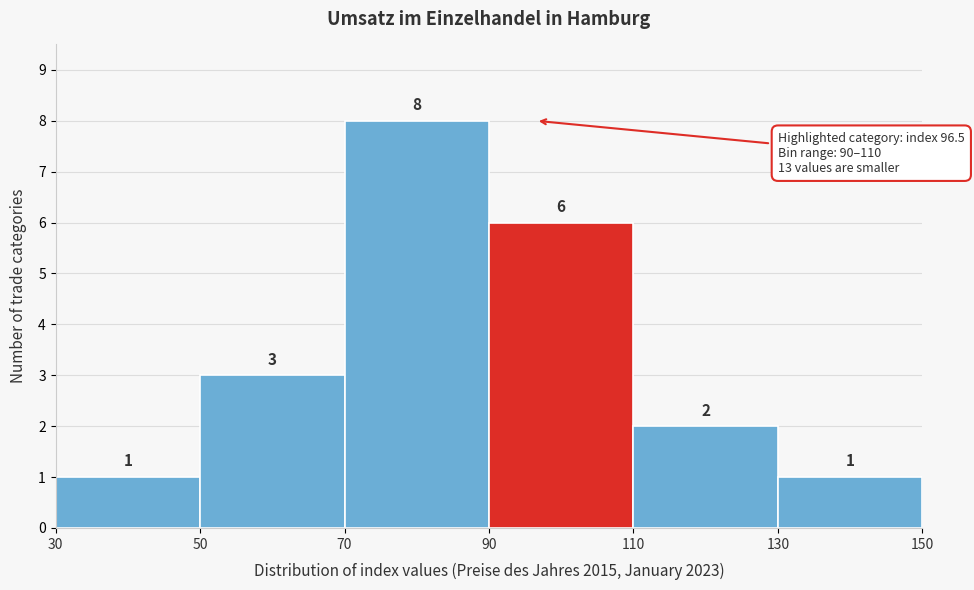

Reading left to right, transcribe this chart: for each bar, give the range it covers on the x-axis and its height.

30 to 50: 1
50 to 70: 3
70 to 90: 8
90 to 110: 6
110 to 130: 2
130 to 150: 1